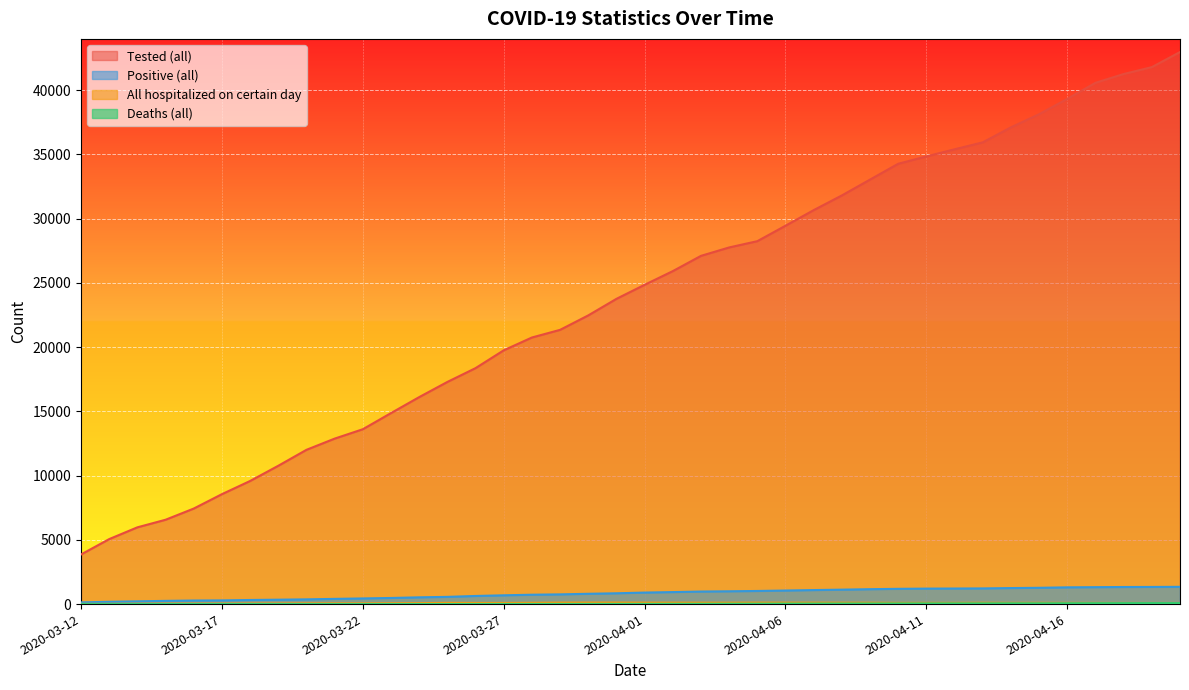

How many data points in Tested (all) are less than 24857?

20